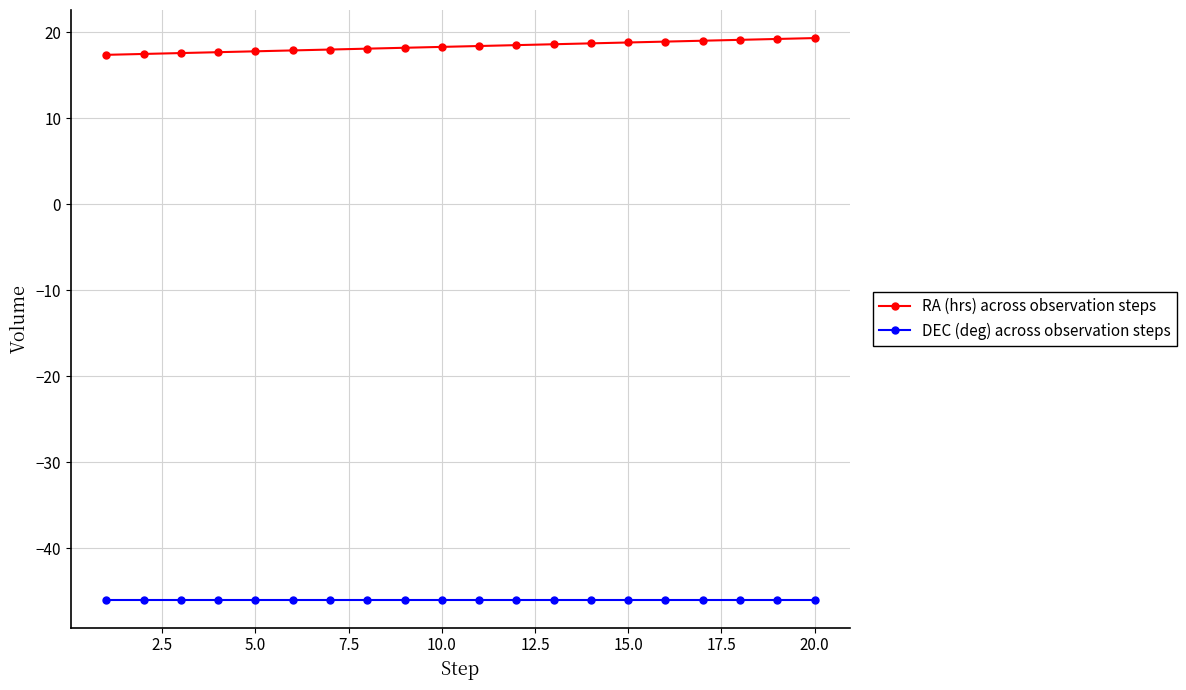

What is the value of the DEC (deg) across observation steps point at the 6th from the left?

-45.9